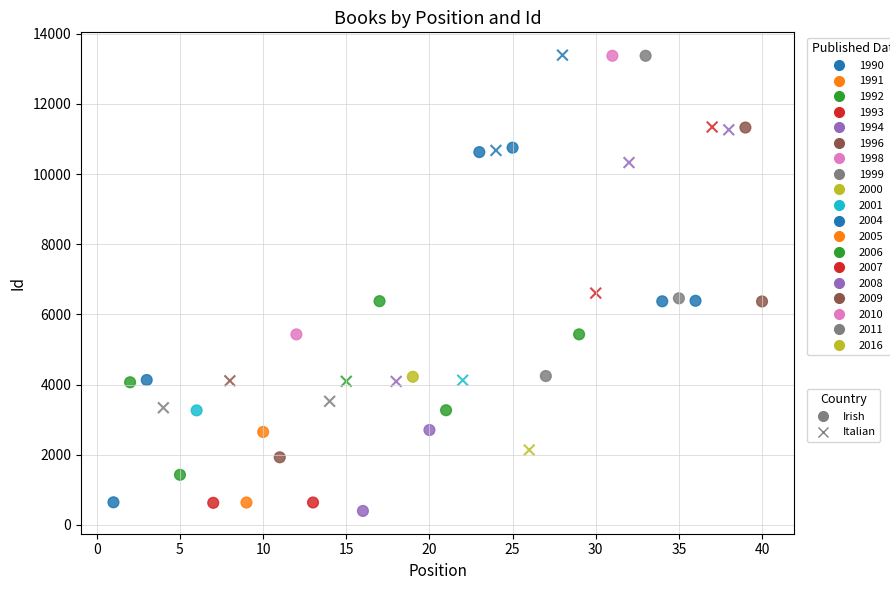

Which series contains the lowest Y value?

Irish